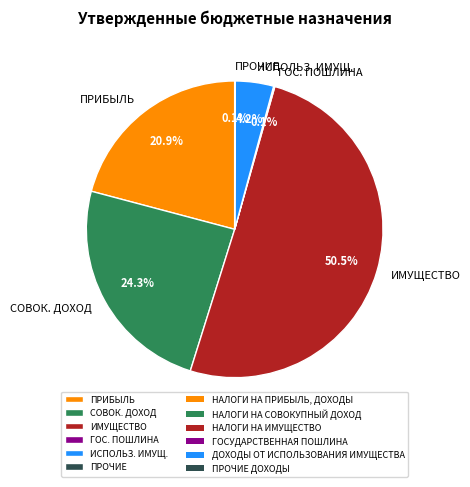

Is the sum of СОВОК. ДОХОД and ИМУЩЕСТВО greater than half?

Yes